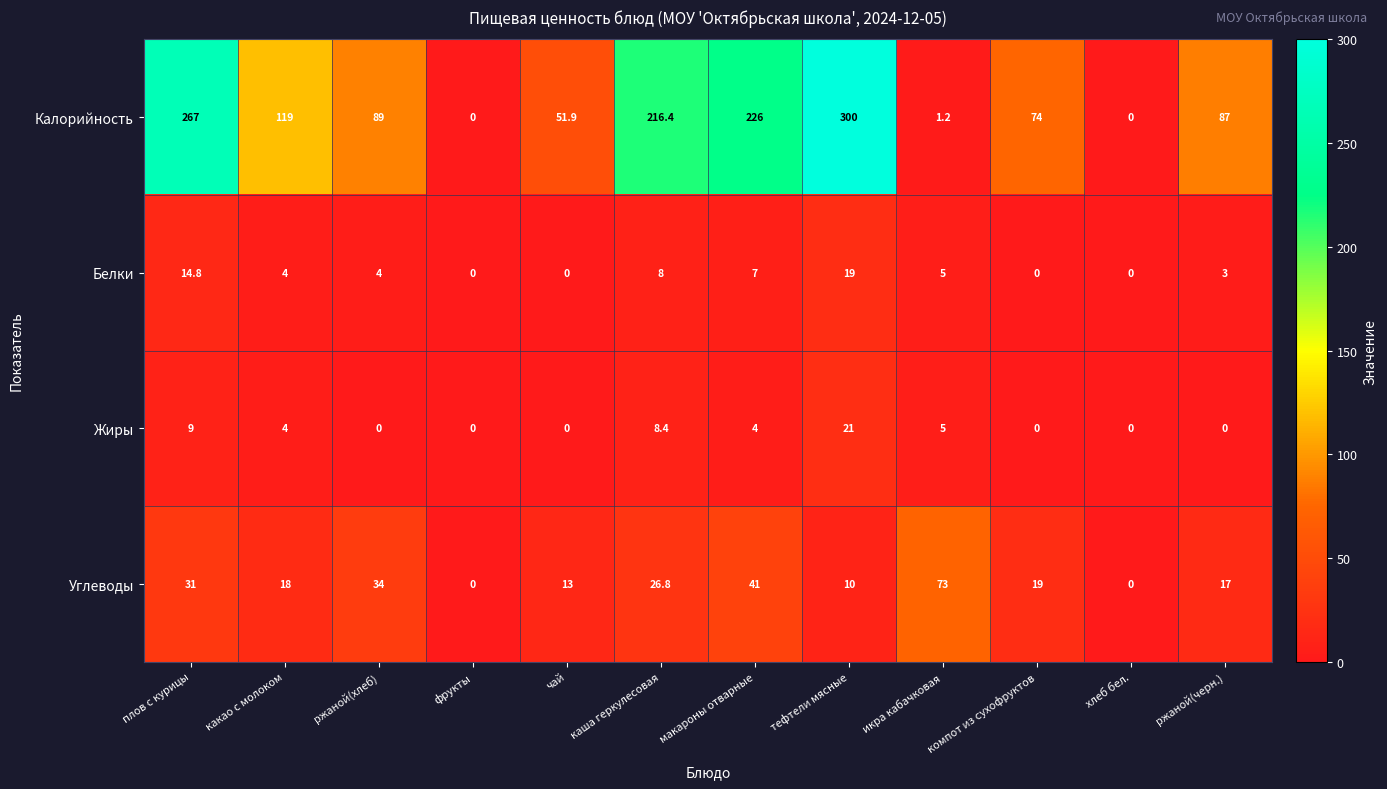

Which series has the largest total across all categories?

Калорийность